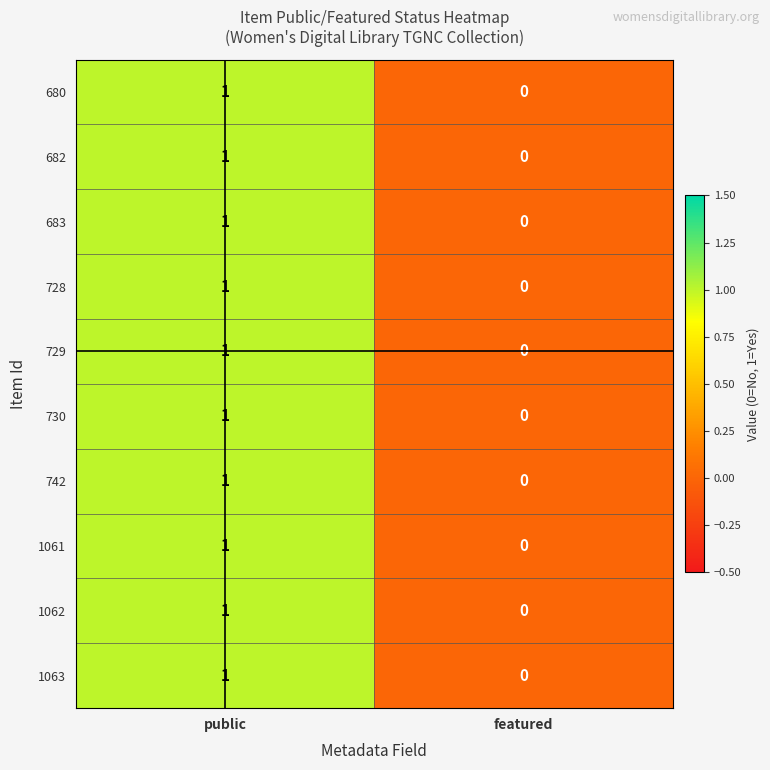

Which category has the lowest value across all series?

featured